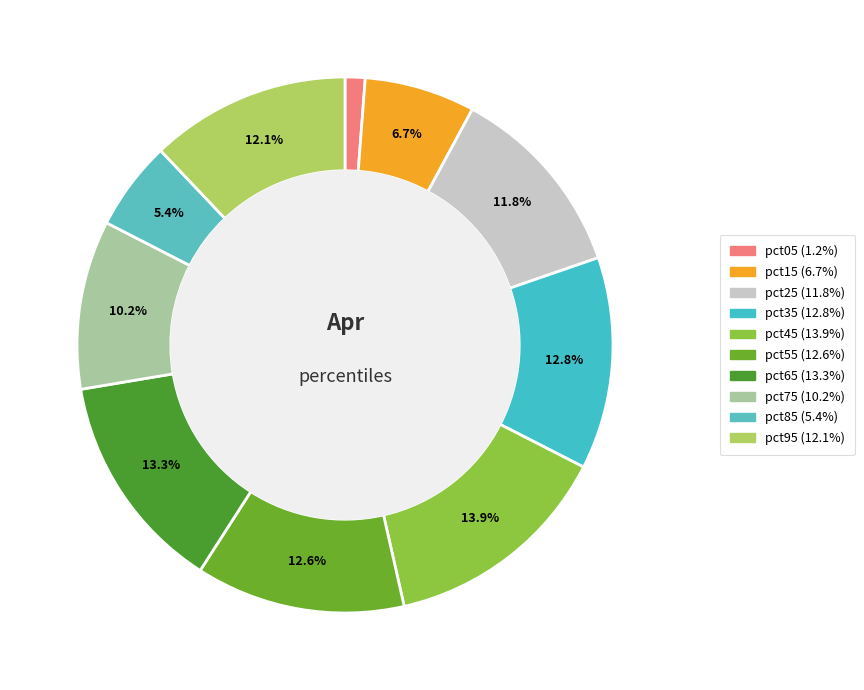

Does any single category account for the majority?

No